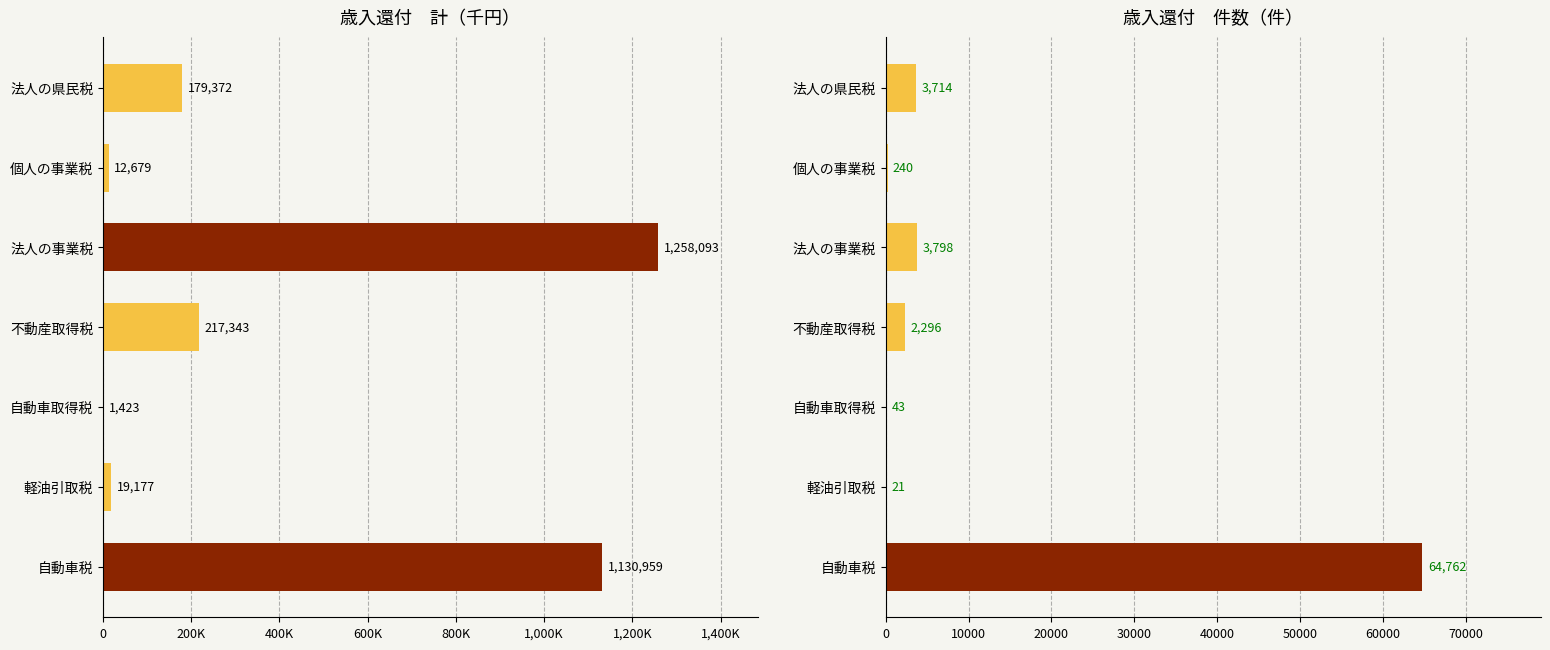

What is the sum of all 歳入還付_件数 values?

74874